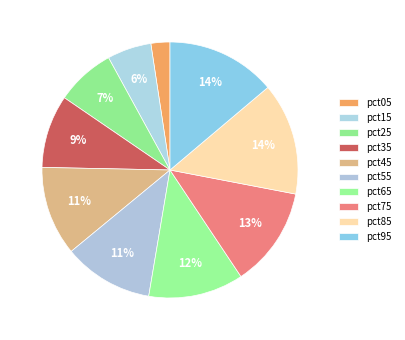

How many segments does this pie chart have?

10